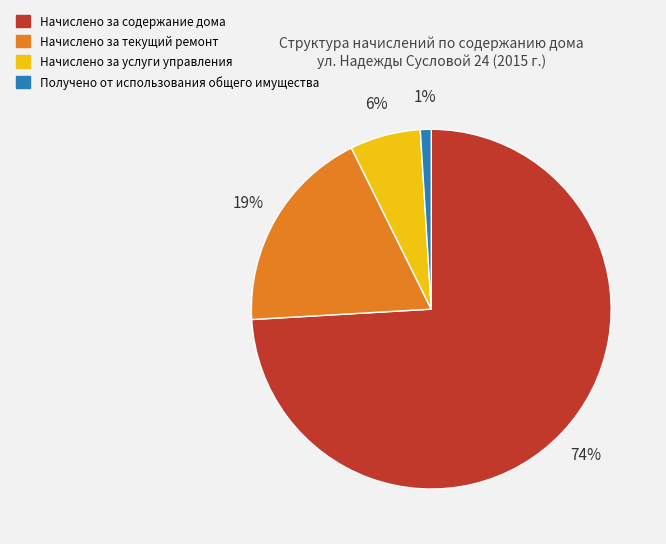

How many segments does this pie chart have?

4